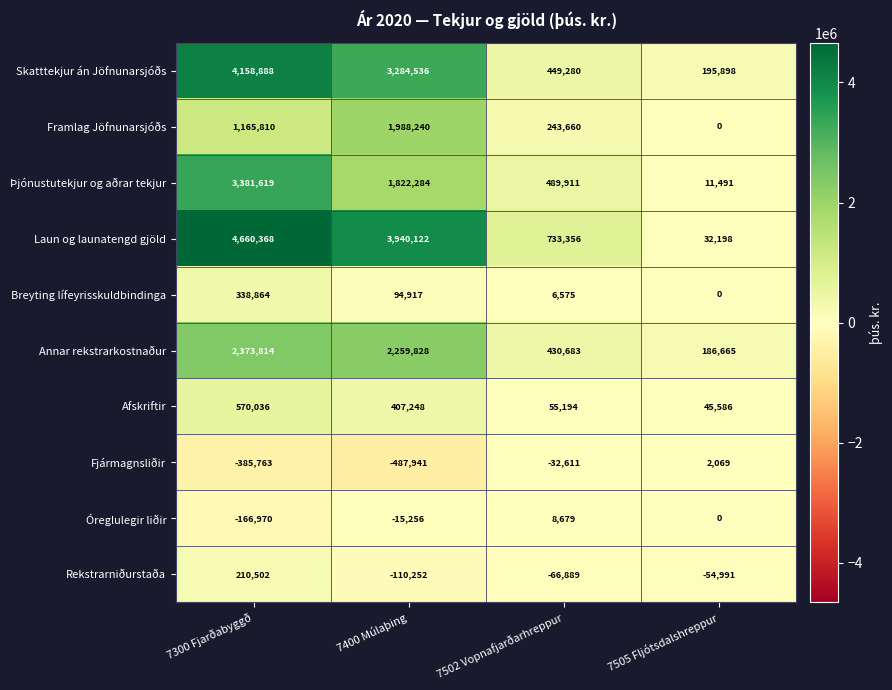

List the labels in order of Rekstrarniðurstaða value, largest first.

7300 Fjarðabyggð, 7505 Fljótsdalshreppur, 7502 Vopnafjarðarhreppur, 7400 Múlaþing